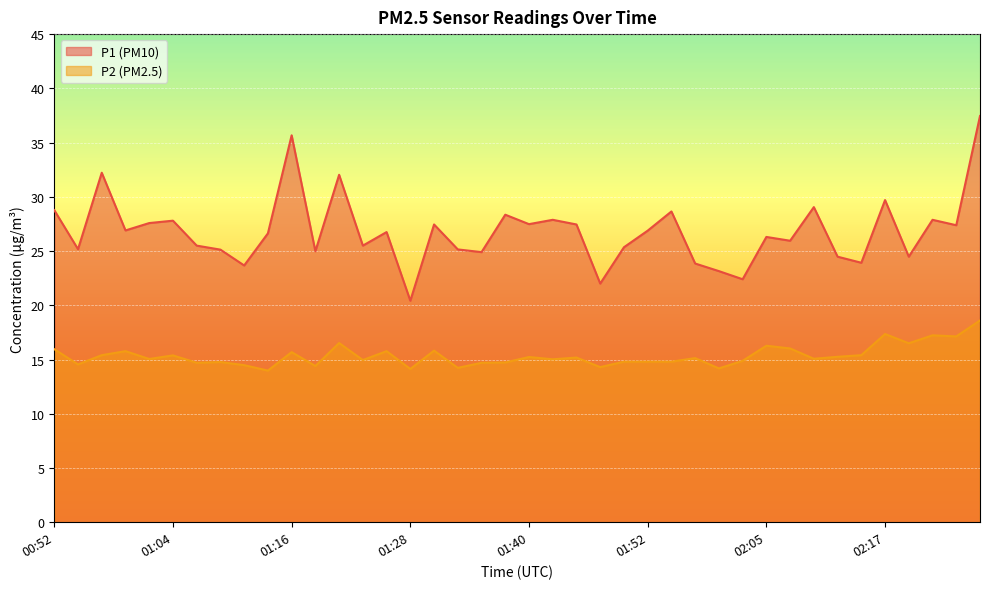

Does the chart display data point markers on the line(s)?

No